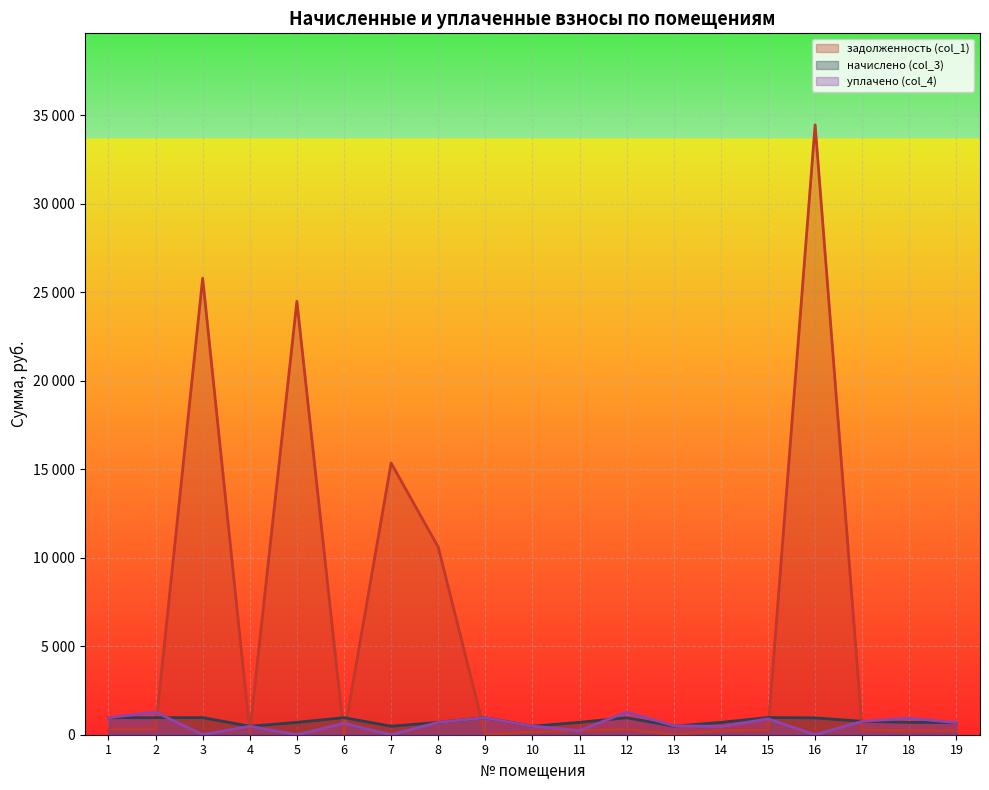

Is it true that задолженность (col_1) equals 0.0 at 9?

True